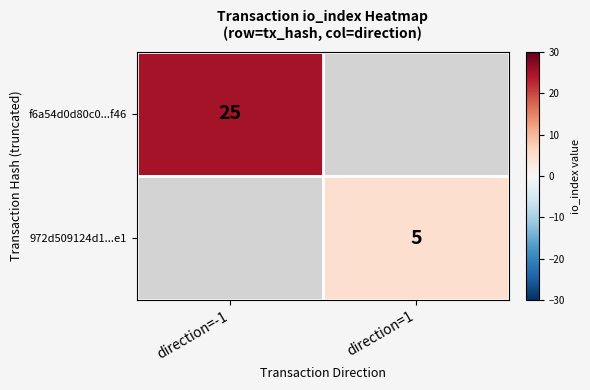

The value of f6a54d0d80c0...f46 at direction=-1 is 38. True or false?

False